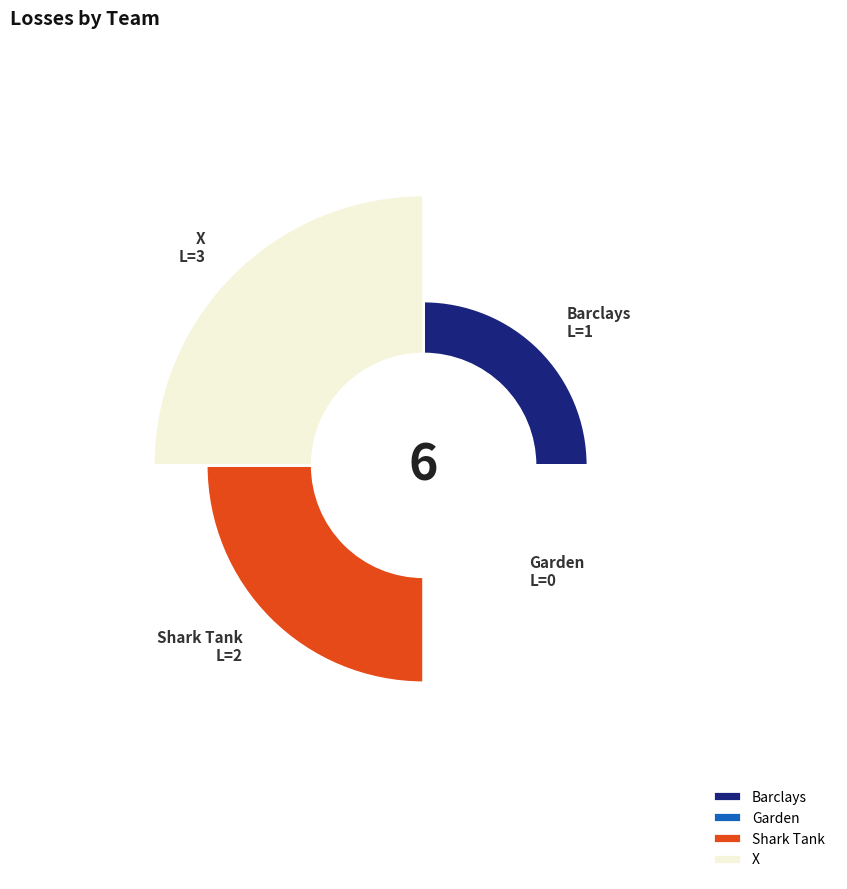

How many slices are in this pie chart?

4